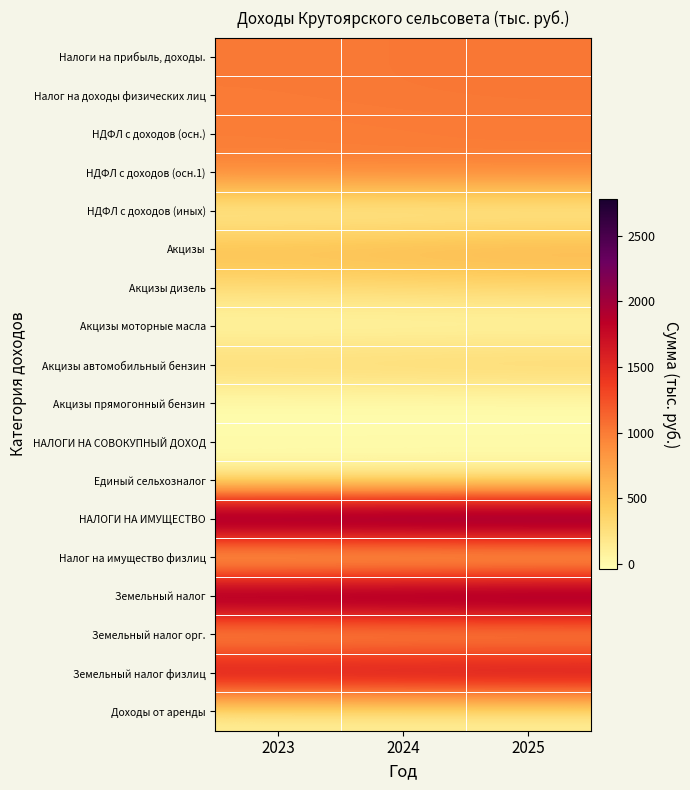

Reading left to right, what are all the values shown in this chart?

Налоги на прибыль, доходы.: 2023=1008.0	2024=1019.0	2025=1025.0
Налог на доходы физических лиц: 2023=1008.0	2024=1019.0	2025=1025.0
НДФЛ с доходов (осн.): 2023=980.0	2024=990.0	2025=995.0
НДФЛ с доходов (осн.1): 2023=980.0	2024=990.0	2025=995.0
НДФЛ с доходов (иных): 2023=28.0	2024=29.0	2025=30.0
Акцизы: 2023=595.1	2024=629.6	2025=666.4
Акцизы дизель: 2023=281.9	2024=300.3	2025=318.8
Акцизы моторные масла: 2023=2.0	2024=2.1	2025=2.1
Акцизы автомобильный бензин: 2023=348.5	2024=366.5	2025=384.7
Акцизы прямогонный бензин: 2023=-37.3	2024=-39.3	2025=-39.2
НАЛОГИ НА СОВОКУПНЫЙ ДОХОД: 2023=18.1	2024=20.0	2025=21.0
Единый сельхозналог: 2023=18.1	2024=20.0	2025=21.0
НАЛОГИ НА ИМУЩЕСТВО: 2023=2723.2	2024=2753.0	2025=2778.0
Налог на имущество физлиц: 2023=193.2	2024=193.0	2025=193.0
Земельный налог: 2023=2530.0	2024=2560.0	2025=2585.0
Земельный налог орг.: 2023=520.0	2024=530.0	2025=535.0
Земельный налог физлиц: 2023=2010.0	2024=2030.0	2025=2050.0
Доходы от аренды: 2023=66.0	2024=66.0	2025=66.0